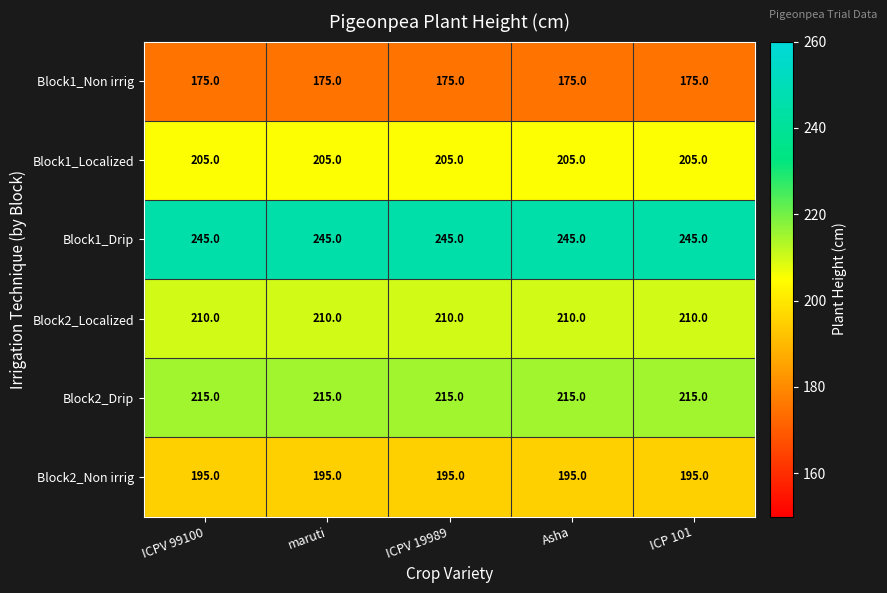

What is the difference between the highest and lowest values at ICPV 19989?

70